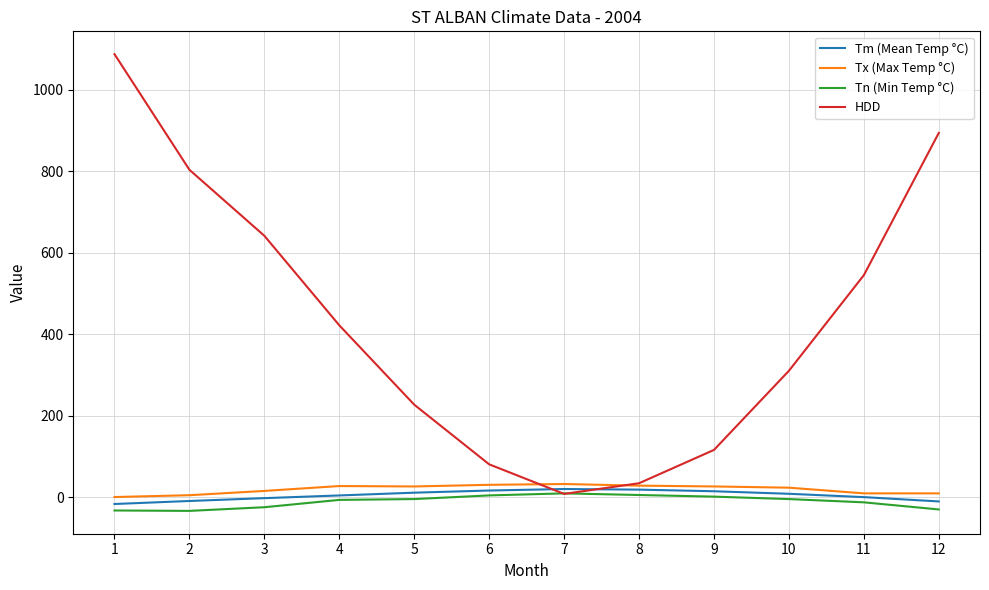

Which series has the largest range (max minus min)?

HDD